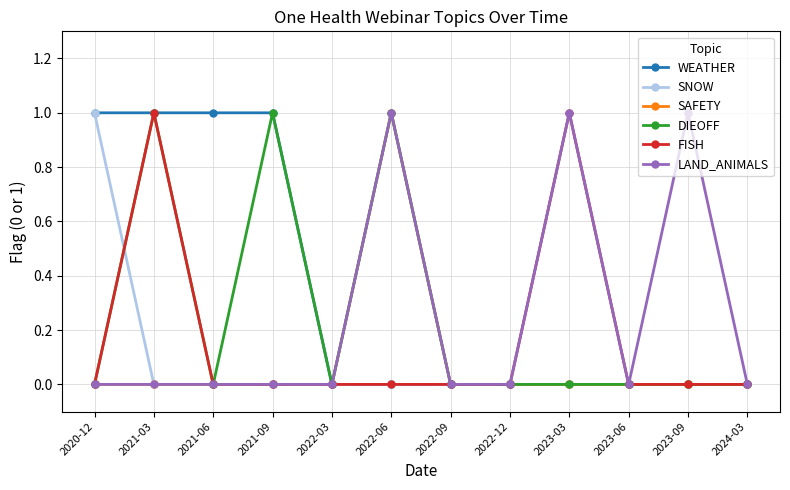

What is the label of the 8th point from the left?

2022-12